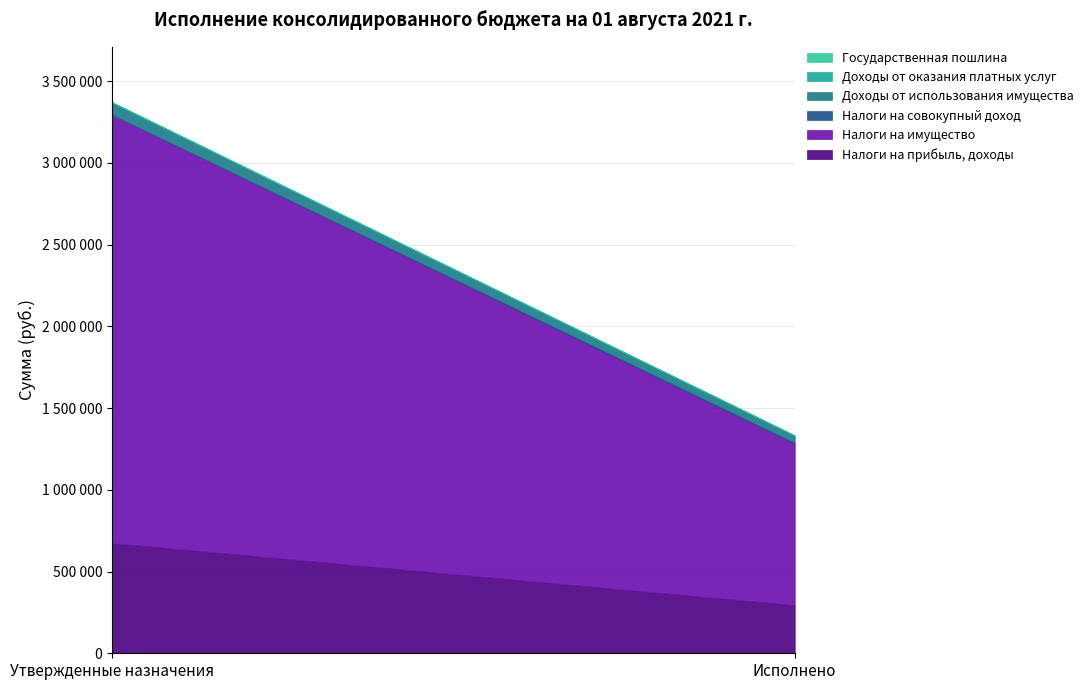

How many values in the ДОХОДЫ ОТ ОКАЗАНИЯ ПЛАТНЫХ УСЛУГ series are below 3200?

1